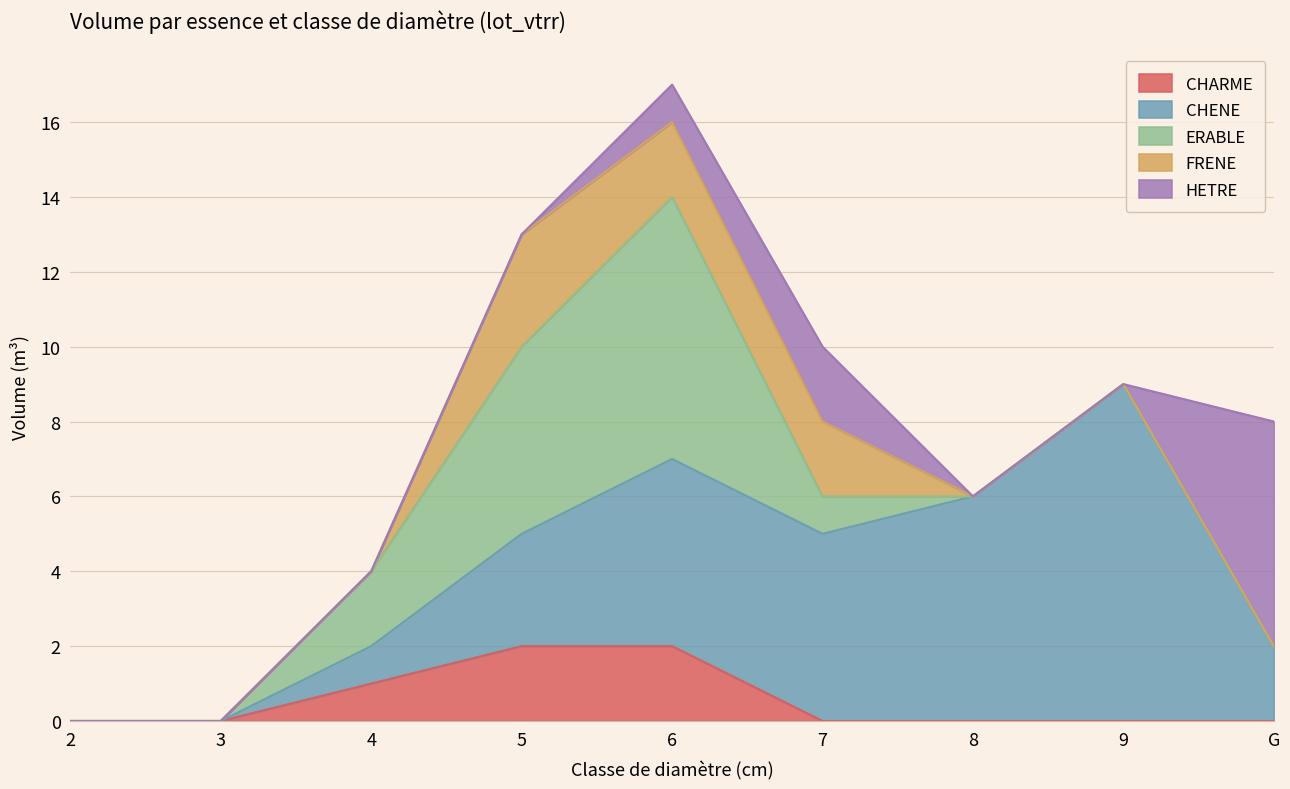

Reading left to right, extract all data points from this chart.

CHARME: 0	0	1	2	2	0	0	0	0
CHENE: 0	0	1	3	5	5	6	9	2
ERABLE: 0	0	2	5	7	1	0	0	0
FRENE: 0	0	0	3	2	2	0	0	0
HETRE: 0	0	0	0	1	2	0	0	6